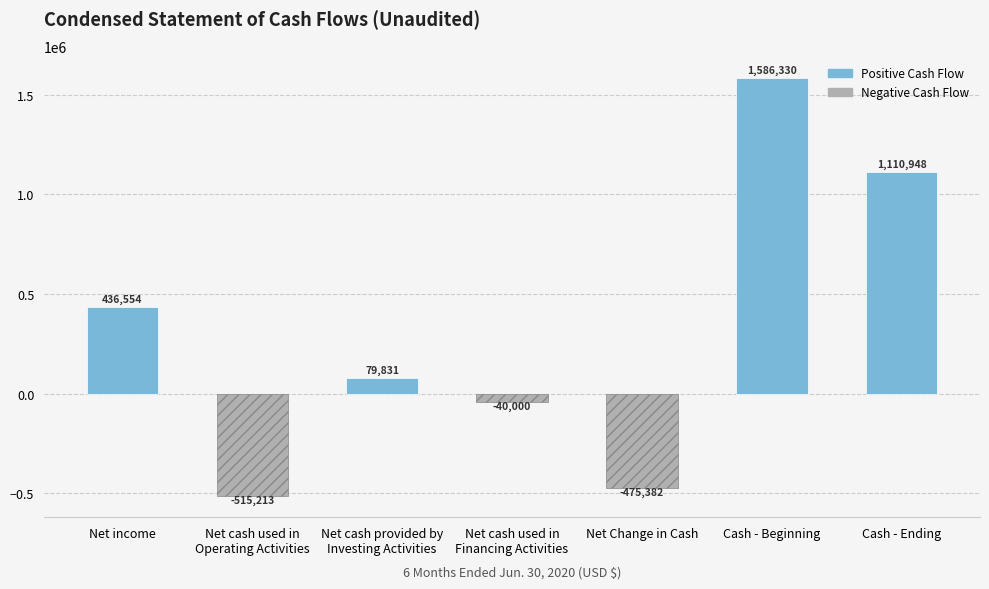

List the labels in order of value, smallest first.

Net cash used in
Operating Activities, Net Change in Cash, Net cash used in
Financing Activities, Net cash provided by
Investing Activities, Net income, Cash - Ending, Cash - Beginning